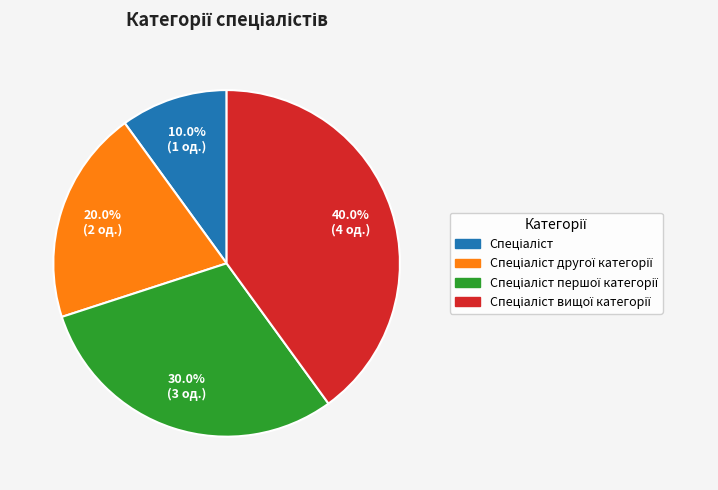

To the nearest percent, what is the average slice percentage?

25%